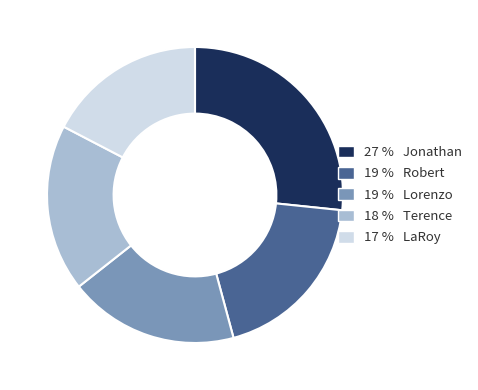

True or false: 17 % LaRoy accounts for 11% of the total.

False